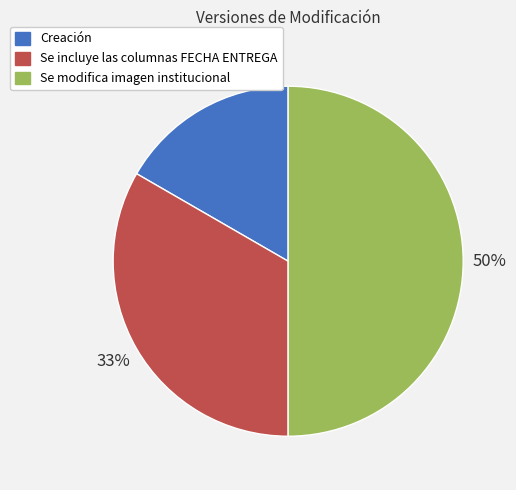

What is the smallest slice in the pie chart?

Creación